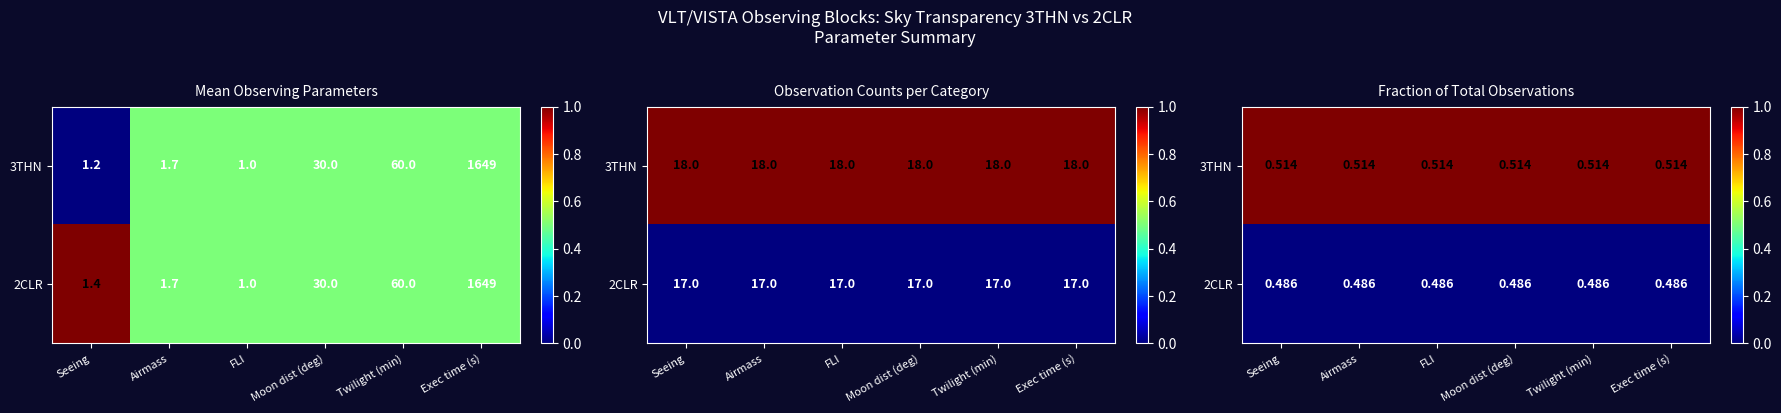

Which series has the widest spread of values?

3THN